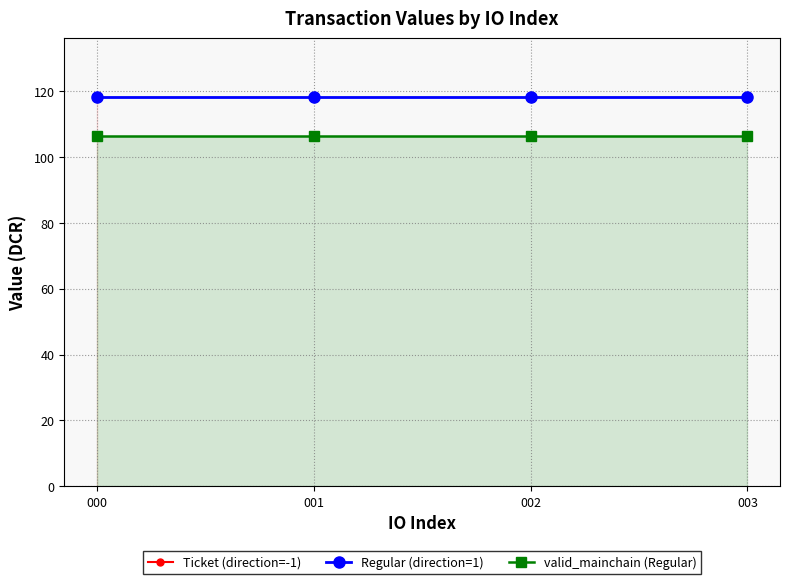

What is the sum of all Ticket (direction=-1) values?

473.3